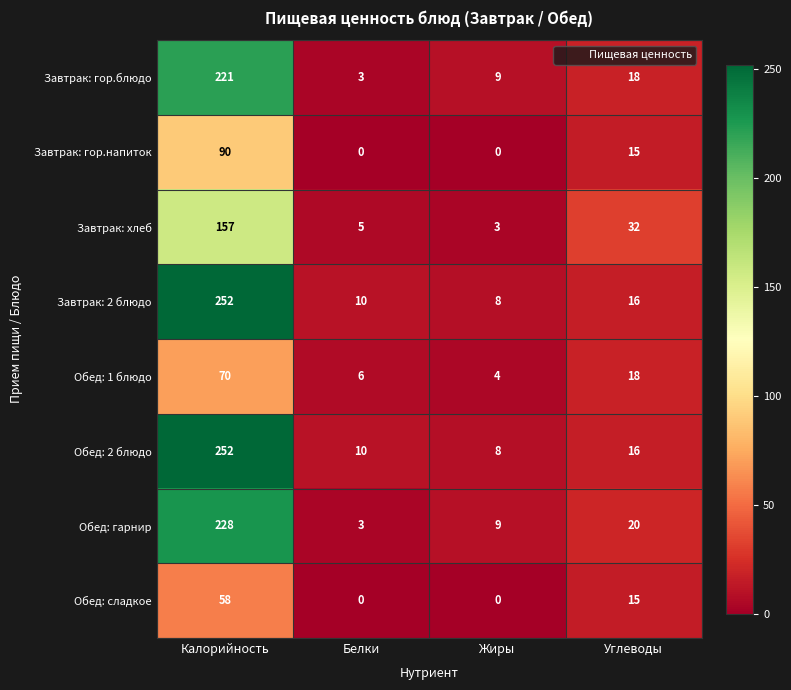

What is the sum of the Обед: гарнир values at Углеводы and Калорийность?

248